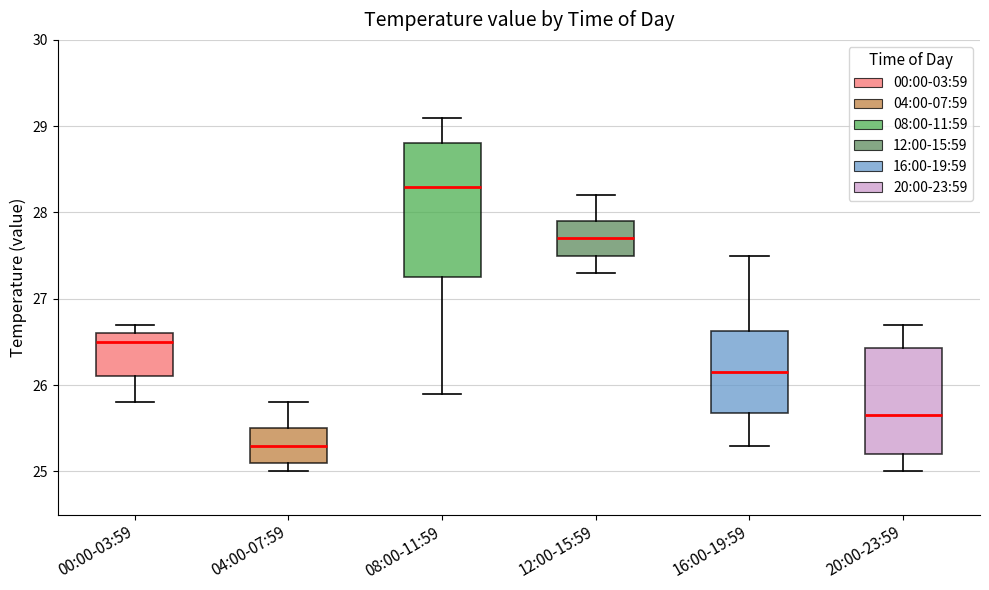

Which box is the tallest, from its lower edge to its upper edge?

08:00-11:59